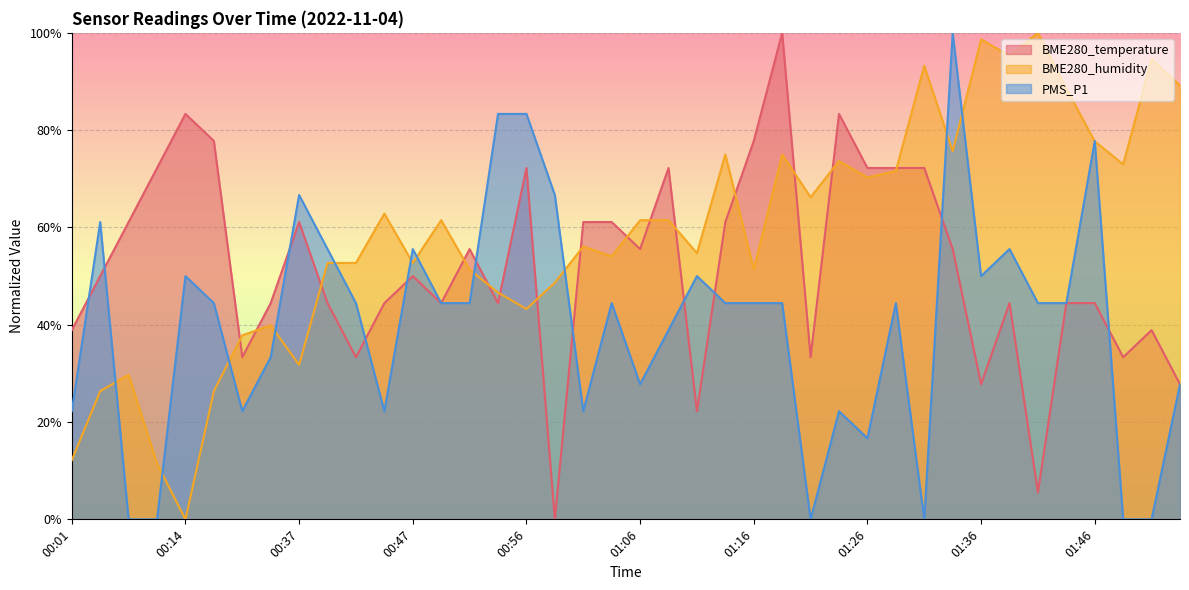

Reading left to right, extract all data points from this chart.

BME280_temperature: 00:01=38.9	00:03=50.0	00:06=61.1	00:08=72.2	00:14=83.3	00:19=77.8	00:29=33.3	00:34=44.4	00:37=61.1	00:39=44.4	00:42=33.3	00:44=44.4	00:47=50.0	00:49=44.4	00:51=55.6	00:54=44.4	00:56=72.2	00:59=0.0	01:01=61.1	01:04=61.1	01:06=55.6	01:08=72.2	01:11=22.2	01:13=61.1	01:16=77.8	01:18=100.0	01:21=33.3	01:23=83.3	01:26=72.2	01:28=72.2	01:31=72.2	01:33=55.6	01:36=27.8	01:38=44.4	01:40=5.6	01:43=44.4	01:46=44.4	01:48=33.3	01:51=38.9	01:53=27.8
BME280_humidity: 00:01=12.2	00:03=26.4	00:06=29.7	00:08=11.5	00:14=0.0	00:19=26.4	00:29=37.8	00:34=39.9	00:37=31.8	00:39=52.7	00:42=52.7	00:44=62.8	00:47=52.7	00:49=61.5	00:51=51.4	00:54=46.6	00:56=43.2	00:59=48.6	01:01=56.1	01:04=54.1	01:06=61.5	01:08=61.5	01:11=54.7	01:13=75.0	01:16=51.4	01:18=75.0	01:21=66.2	01:23=73.6	01:26=70.3	01:28=71.6	01:31=93.2	01:33=75.7	01:36=98.6	01:38=95.3	01:40=100.0	01:43=88.5	01:46=77.7	01:48=73.0	01:51=94.6	01:53=89.2
PMS_P1: 00:01=22.2	00:03=61.1	00:06=0.0	00:08=0.0	00:14=50.0	00:19=44.4	00:29=22.2	00:34=33.3	00:37=66.7	00:39=55.6	00:42=44.4	00:44=22.2	00:47=55.6	00:49=44.4	00:51=44.4	00:54=83.3	00:56=83.3	00:59=66.7	01:01=22.2	01:04=44.4	01:06=27.8	01:08=38.9	01:11=50.0	01:13=44.4	01:16=44.4	01:18=44.4	01:21=0.0	01:23=22.2	01:26=16.7	01:28=44.4	01:31=0.0	01:33=100.0	01:36=50.0	01:38=55.6	01:40=44.4	01:43=44.4	01:46=77.8	01:48=0.0	01:51=0.0	01:53=27.8